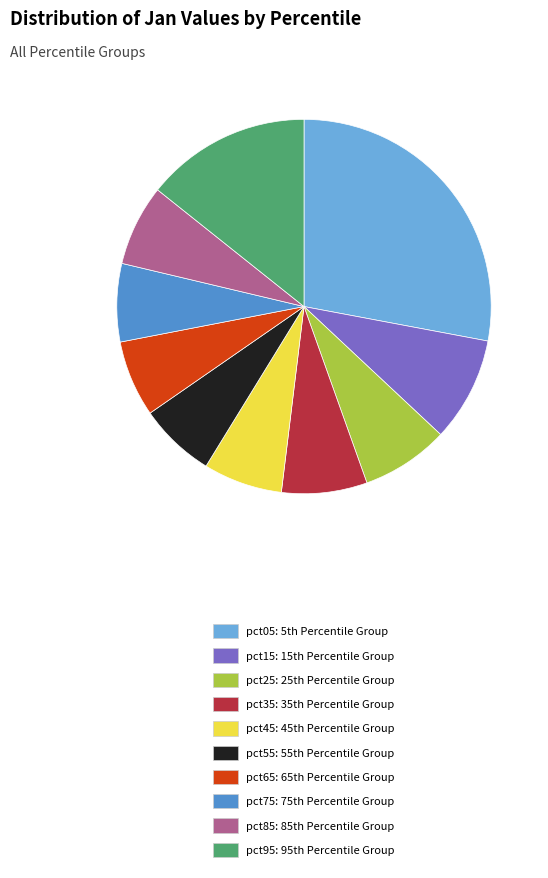

Does any single category account for the majority?

No